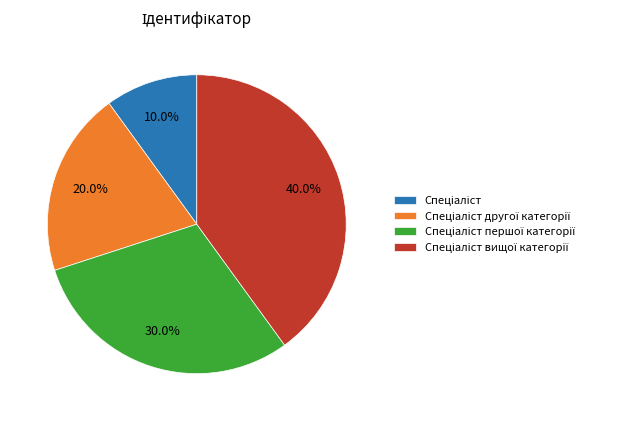

Is there any slice that represents more than half of the pie?

No